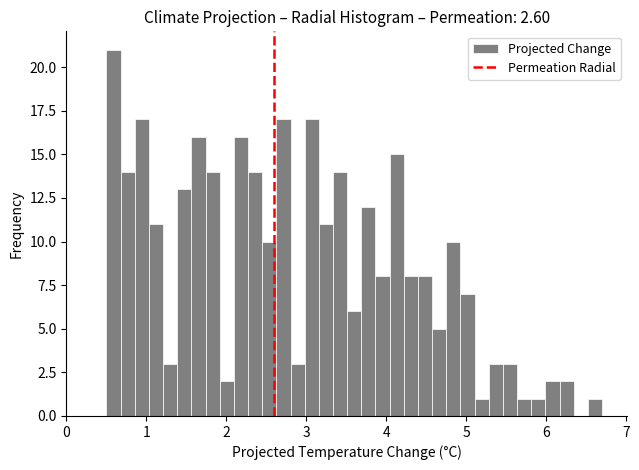

Around what value on the x-axis is the tallest bar? Give the approximate position of its centre, as read against the axis.

0.6